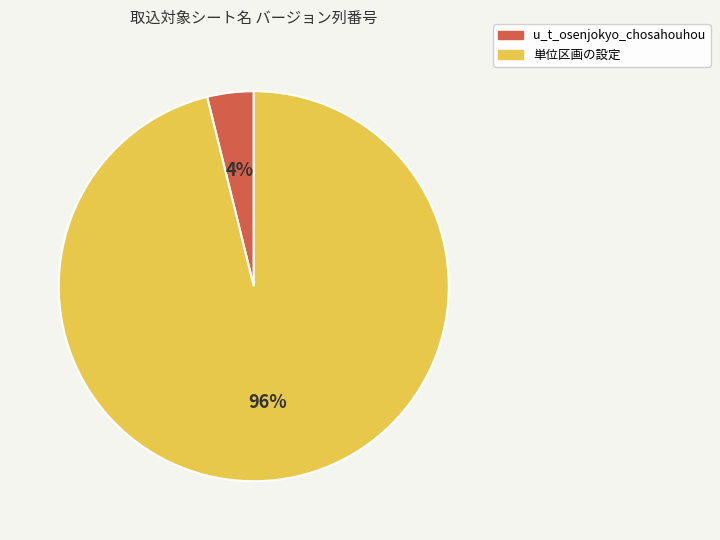

How many slices are in this pie chart?

2